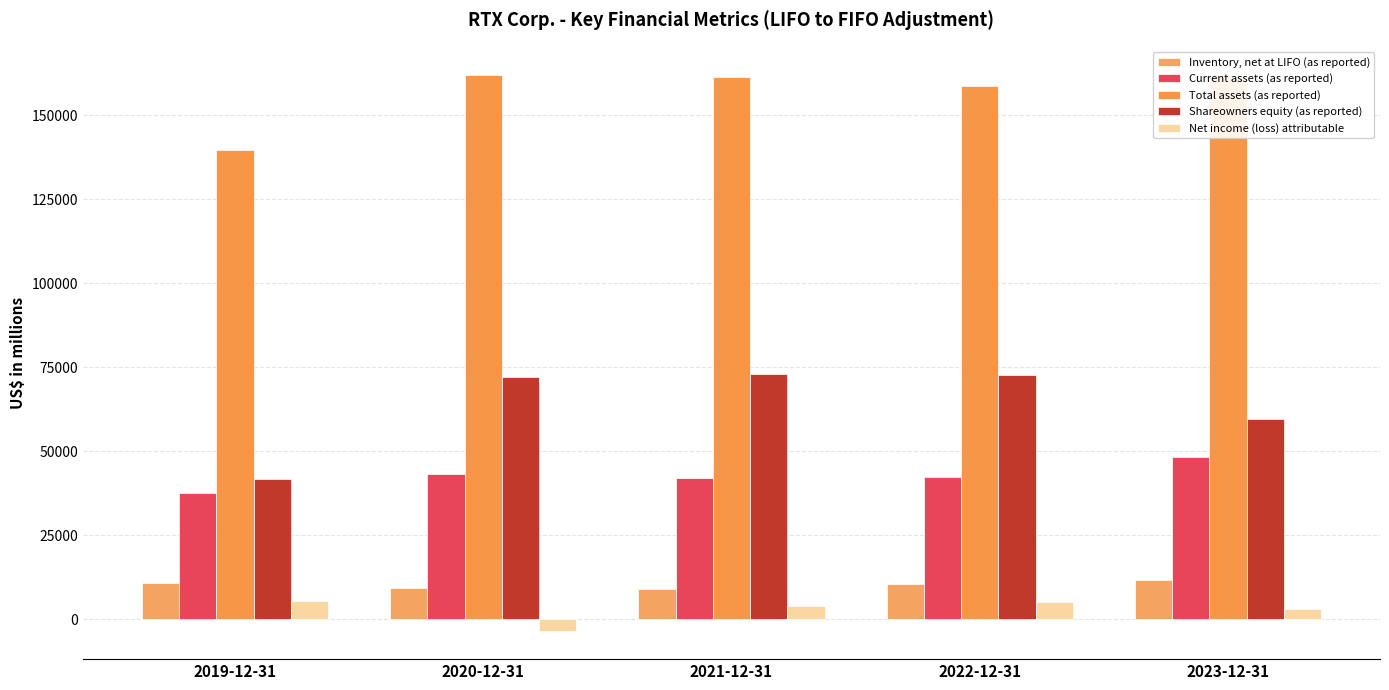

Is the value of Inventory, net at LIFO (as reported) at 2021-12-31 greater than the value of Shareowners equity (as reported) at 2021-12-31?

No